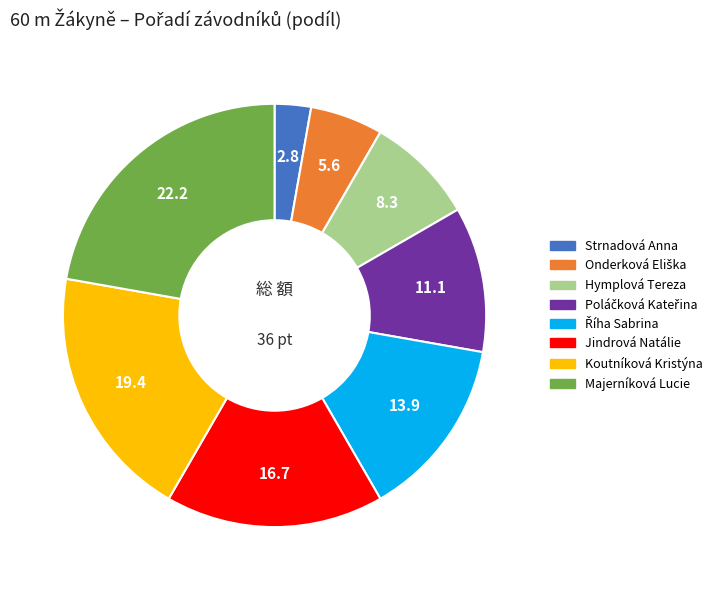

Between Hymplová Tereza and Koutníková Kristýna, which is larger?

Koutníková Kristýna